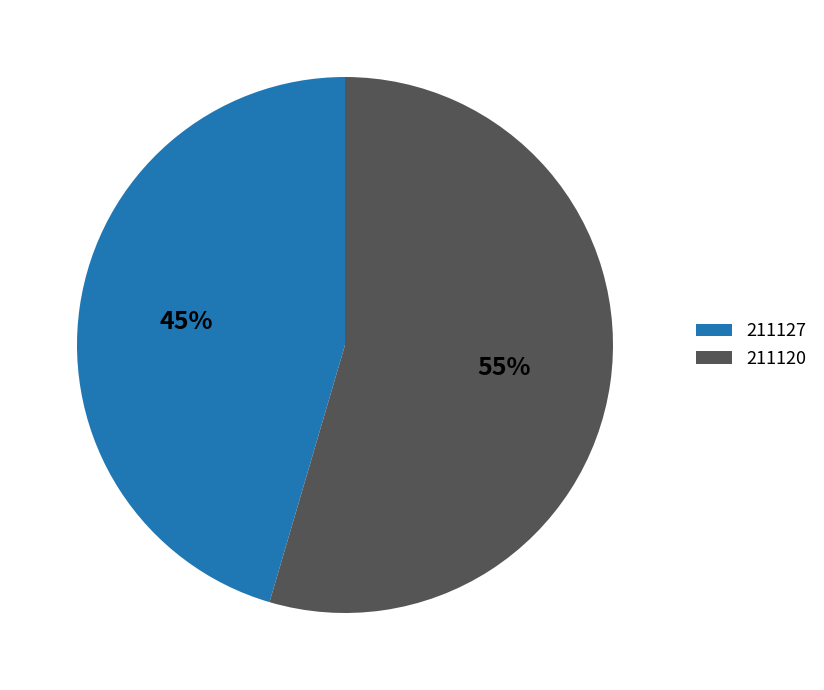

Between 211120 and 211127, which is larger?

211120